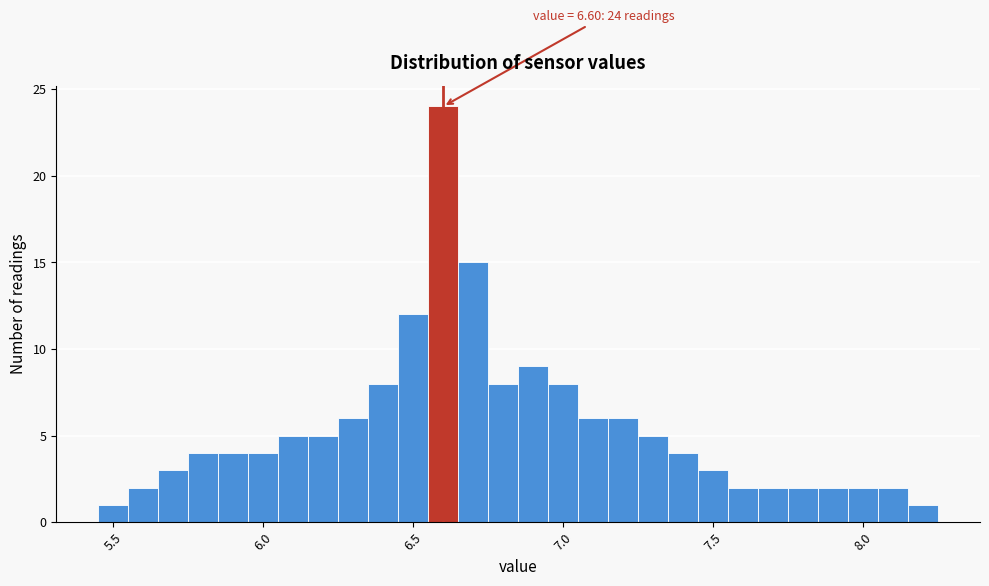

Around what value on the x-axis is the tallest bar? Give the approximate position of its centre, as read against the axis.

6.60